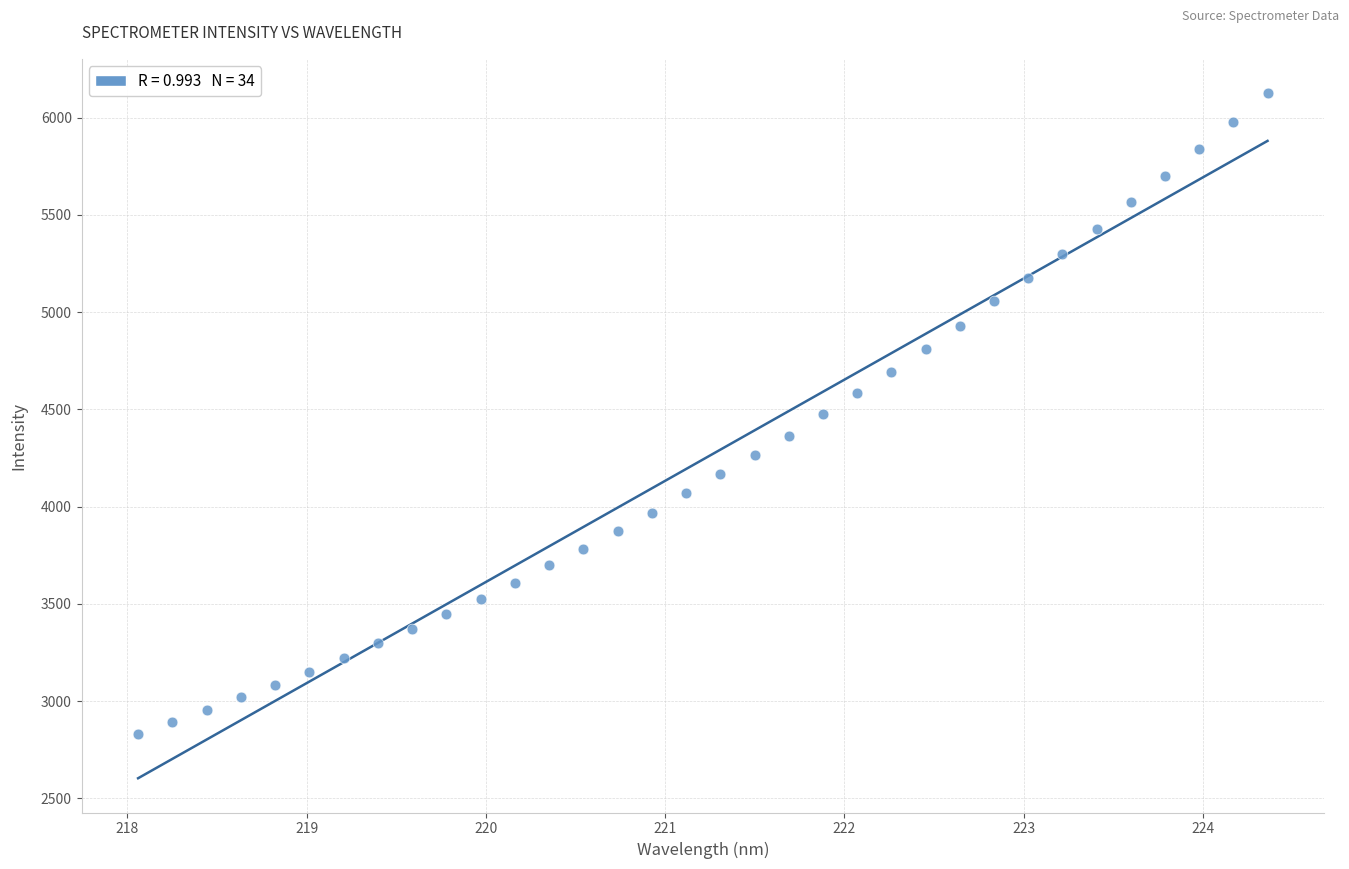

What is the range of X values (max minus min)?

6.3